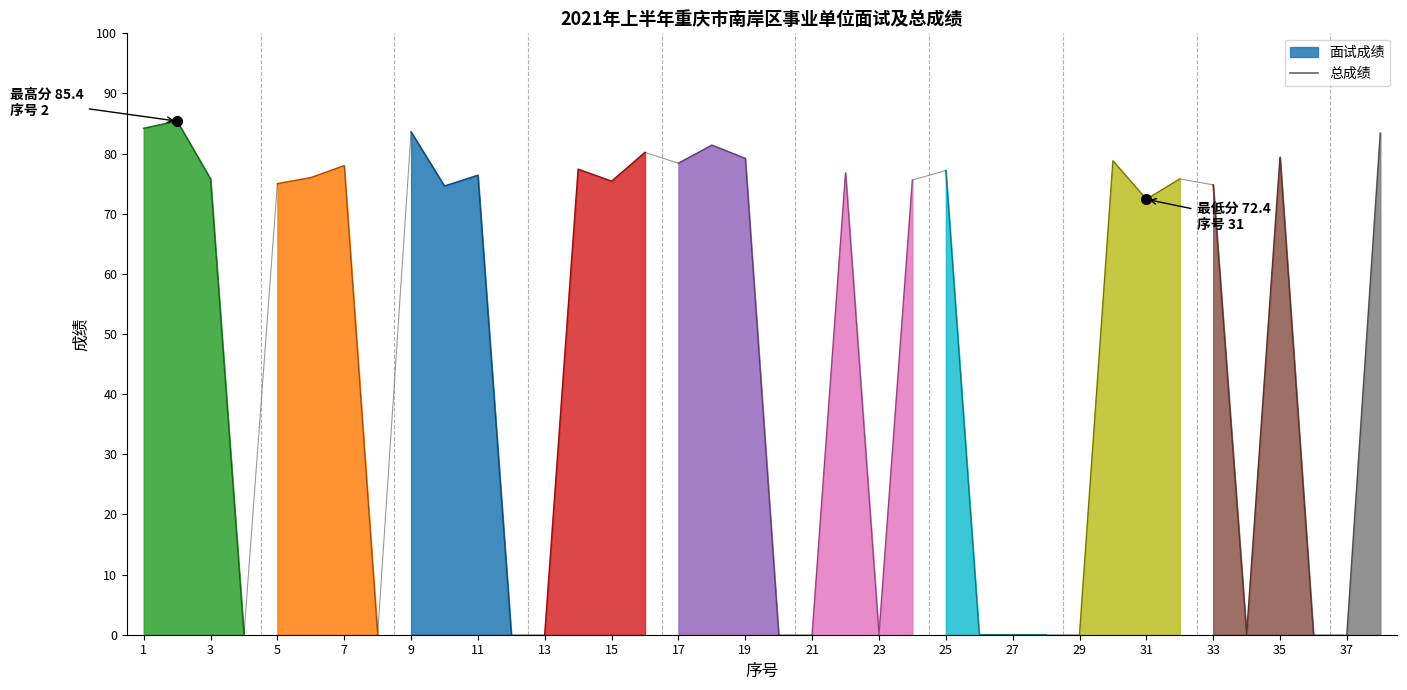

How many values exceed 75?

20